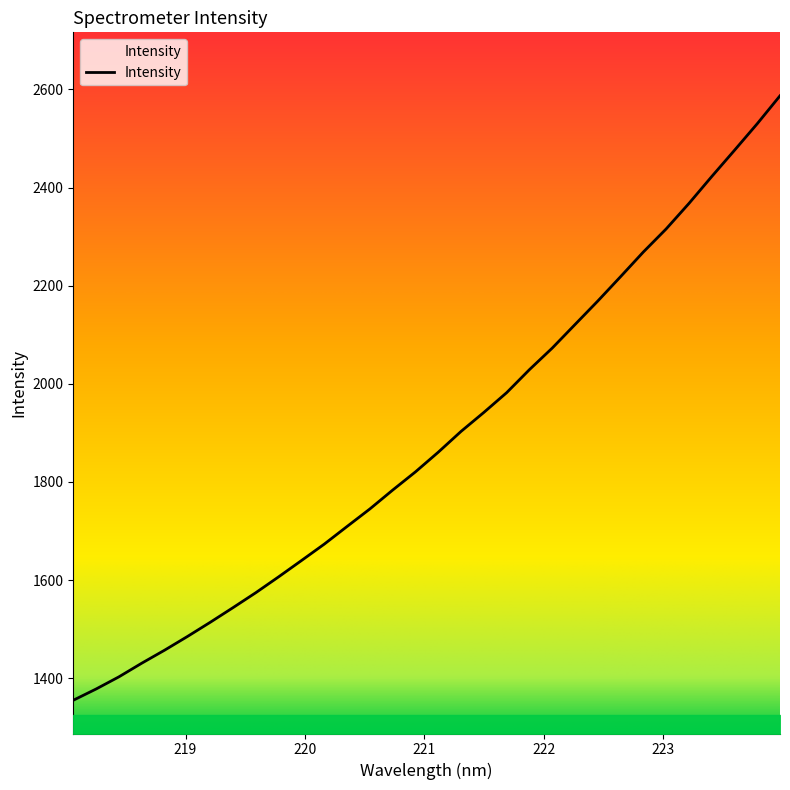

What is the maximum value shown in the chart?

2587.0